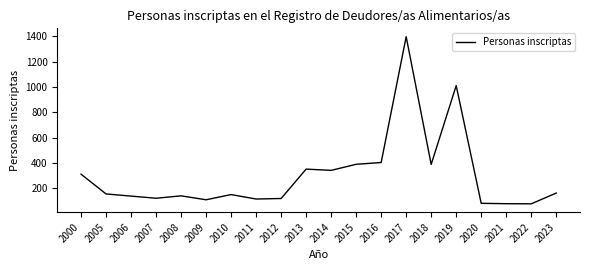

What is the minimum value shown in the chart?

77